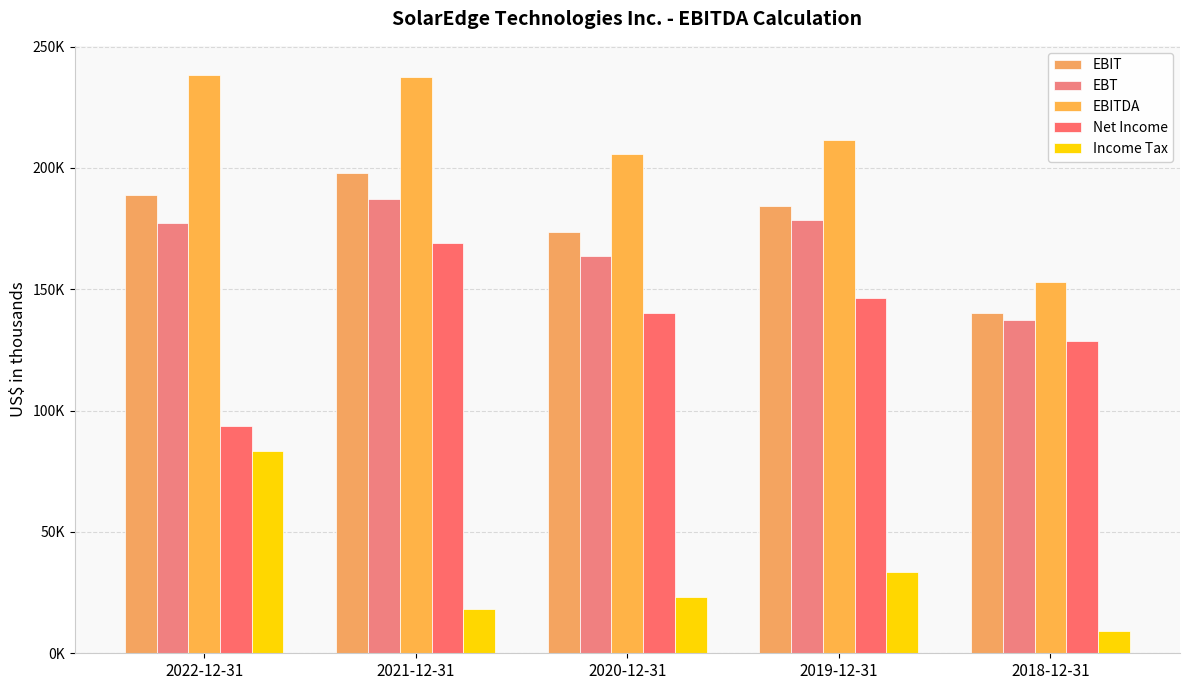

Which has a higher value, 2020-12-31 or 2019-12-31?

2019-12-31